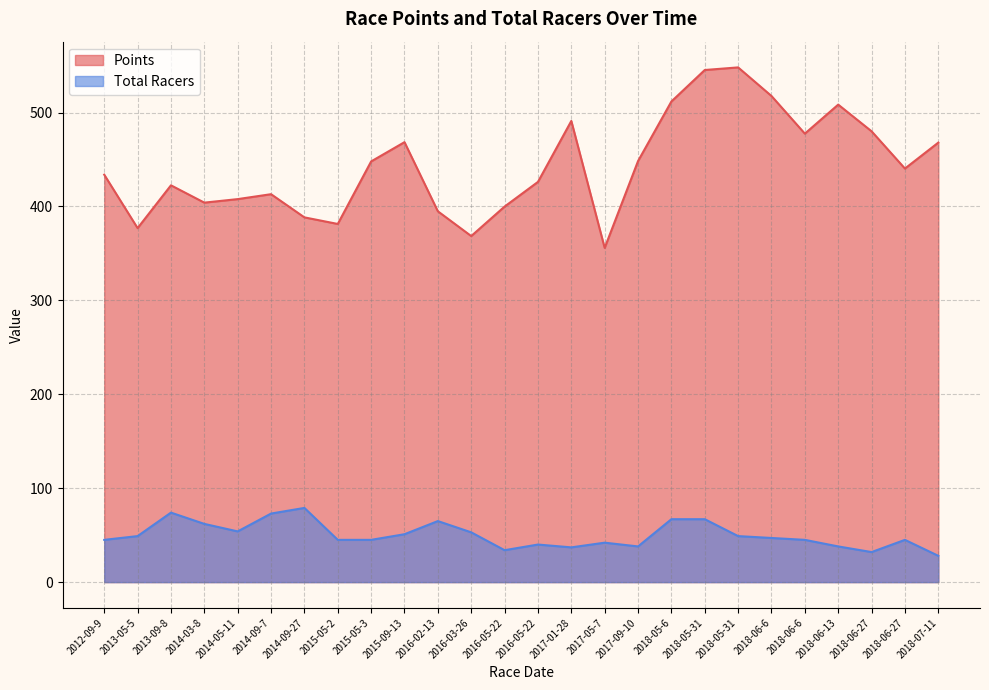

What is the maximum value shown in the chart?

548.0